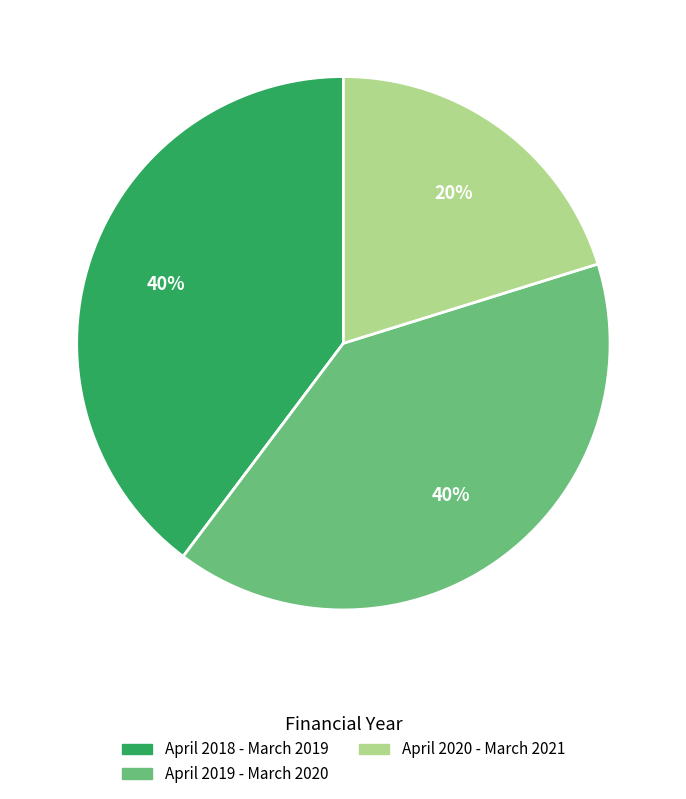

How many segments does this pie chart have?

3